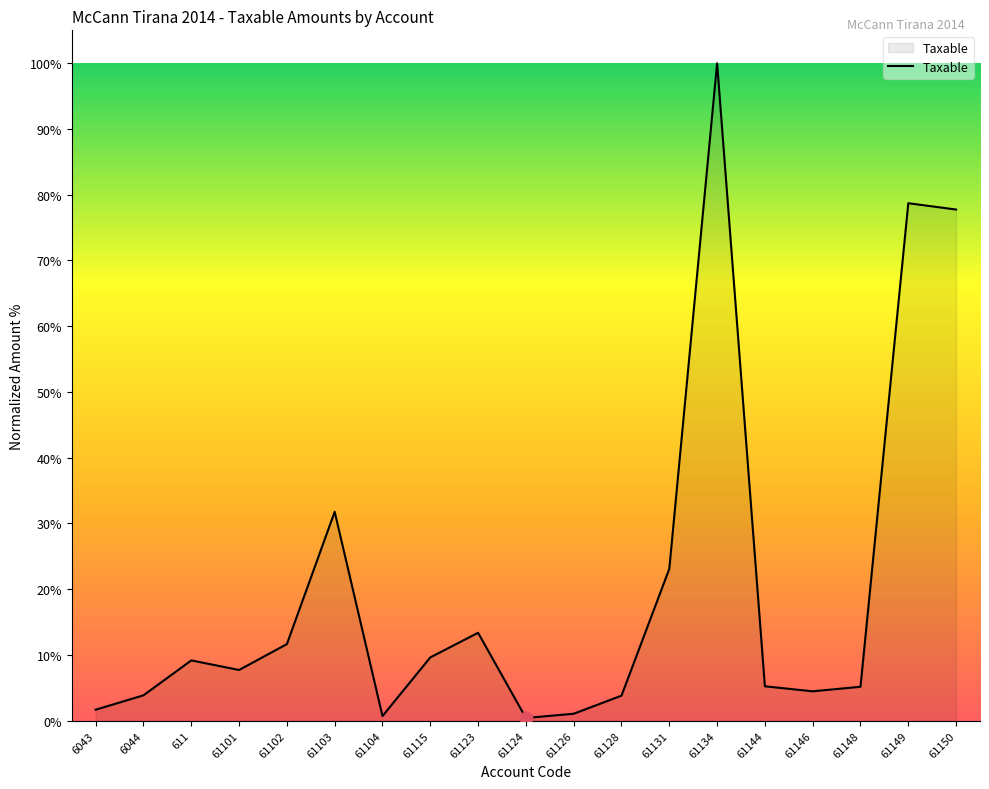

What is the change in value from 61148 to 61149?

+73.5